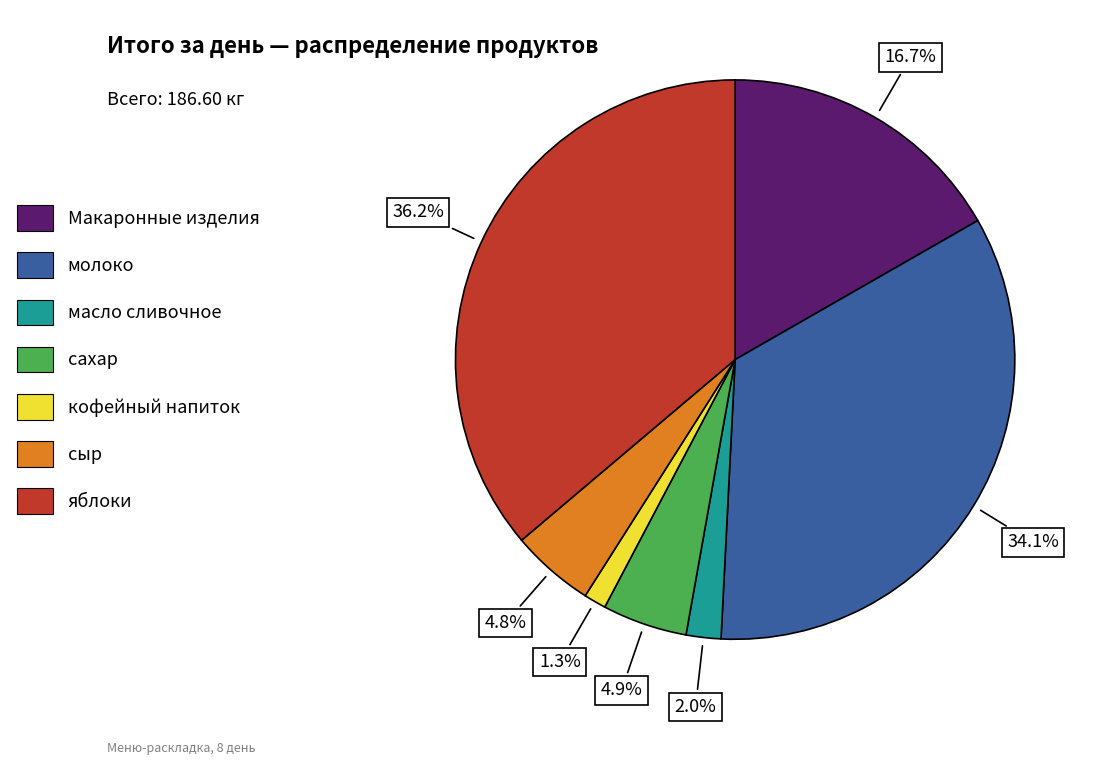

To the nearest percent, what is the combined percentage of сыр and масло сливочное?

7%